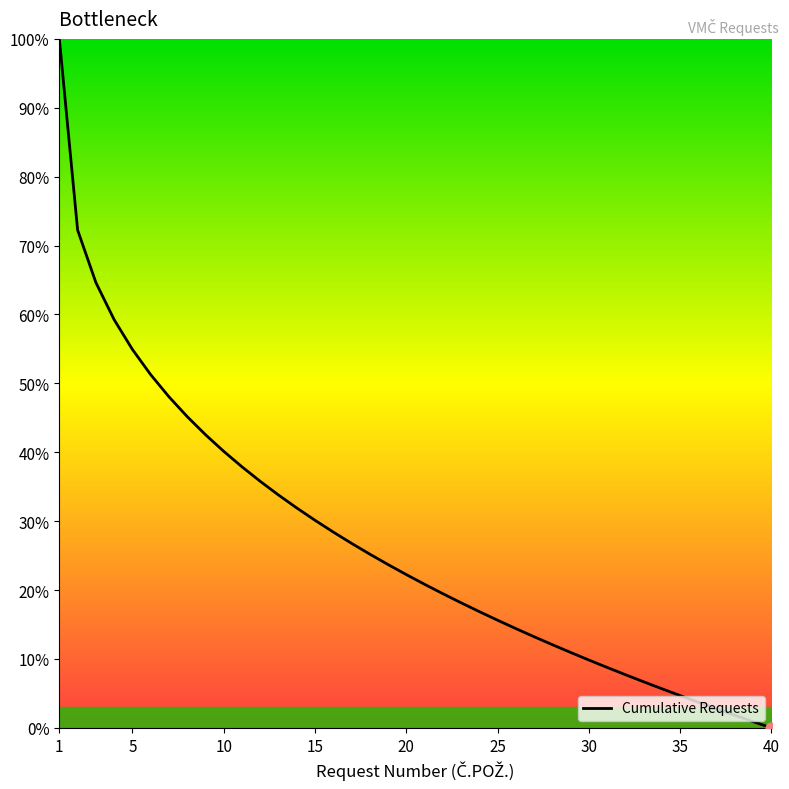

What is the maximum value shown in the chart?

100.0